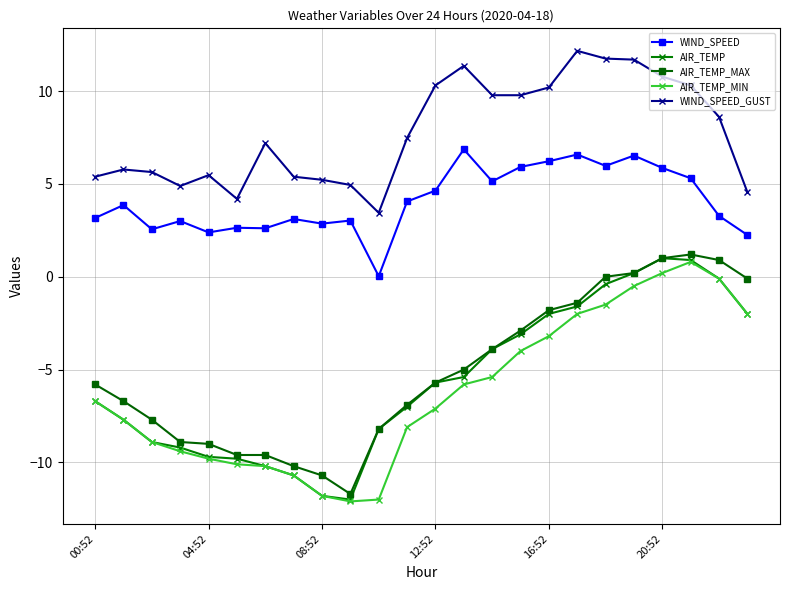

Which series has the largest total across all categories?

WIND_SPEED_GUST